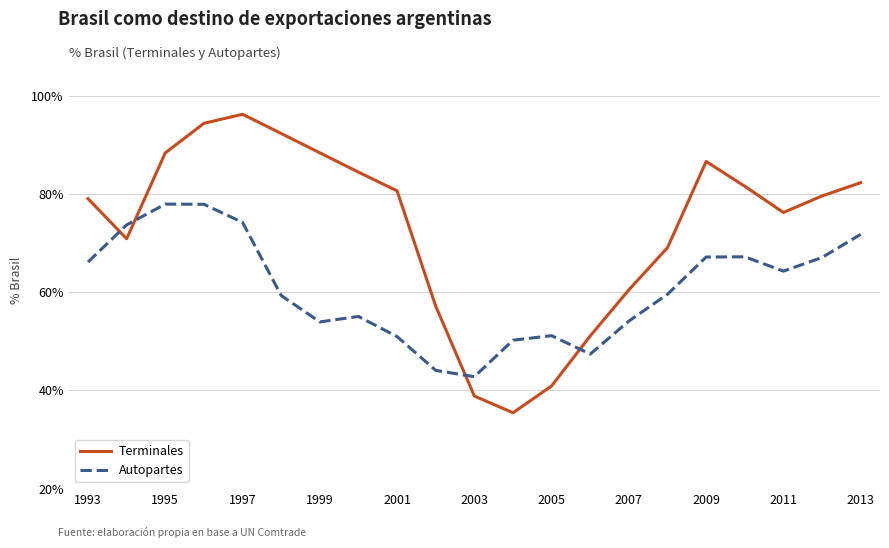

What is the smallest value displayed?

35.5